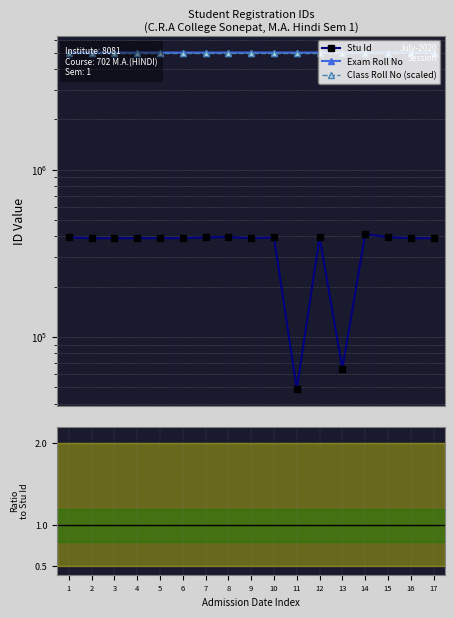

What is the difference between the second highest and minimum values in the Class RN(sc) / Stu Id series?

65.2